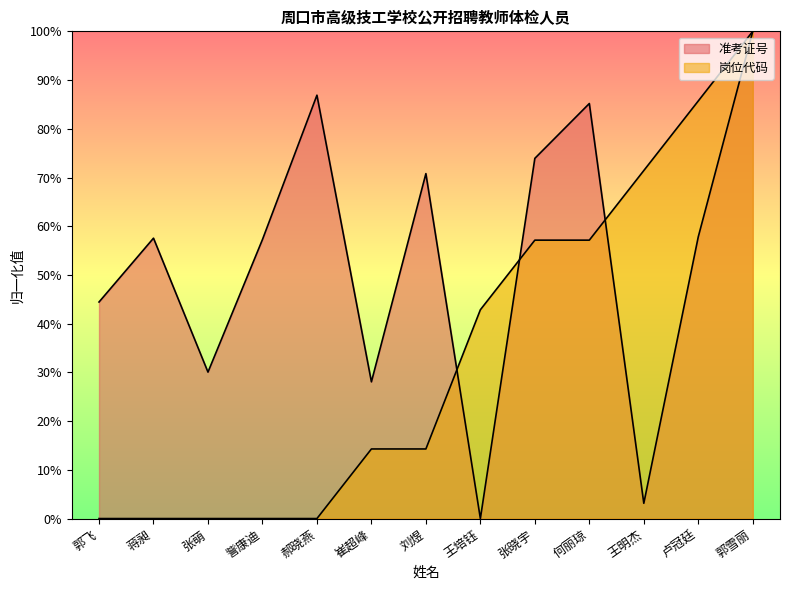

Rank the series by their maximum value, from highest to lowest.

准考证号, 岗位代码